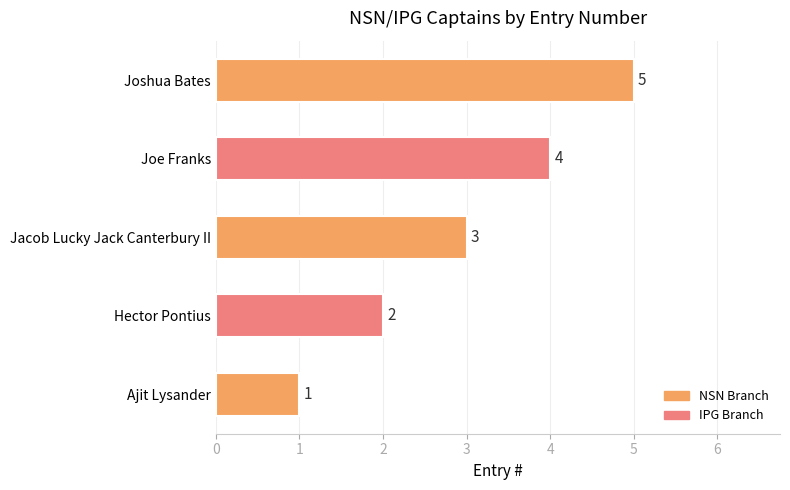

What is the difference between the maximum and minimum values?

4